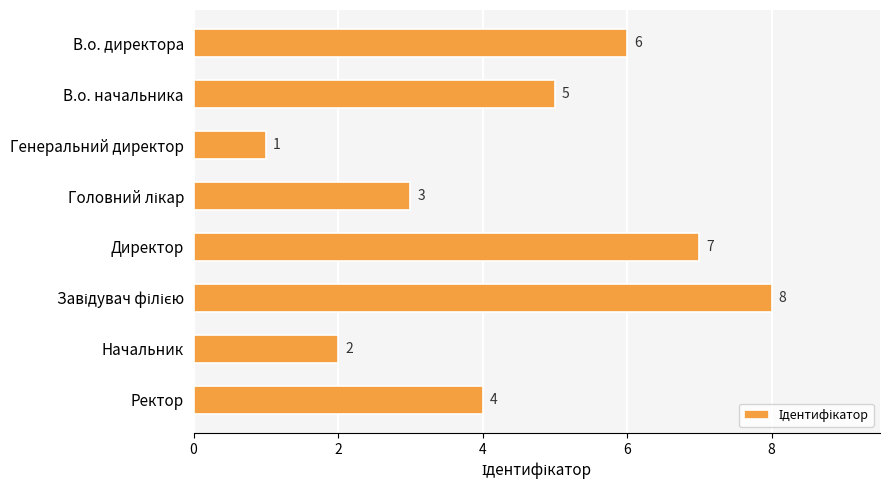

The value at В.о. директора is 6. True or false?

True